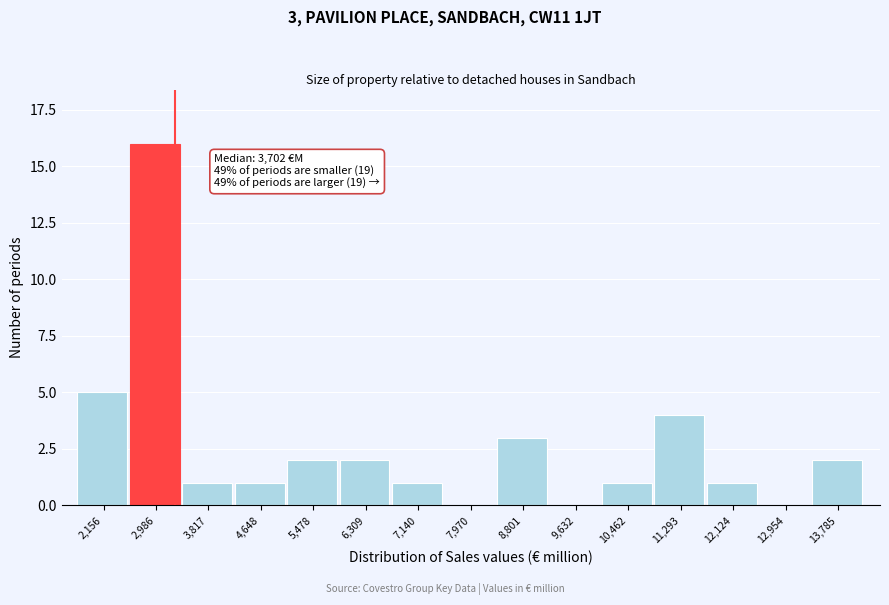

Reading left to right, extract all data points from this chart.

2,156=5	2,986=16	3,817=1	4,648=1	5,478=2	6,309=2	7,140=1	7,970=0	8,801=3	9,632=0	10,462=1	11,293=4	12,124=1	12,954=0	13,785=2